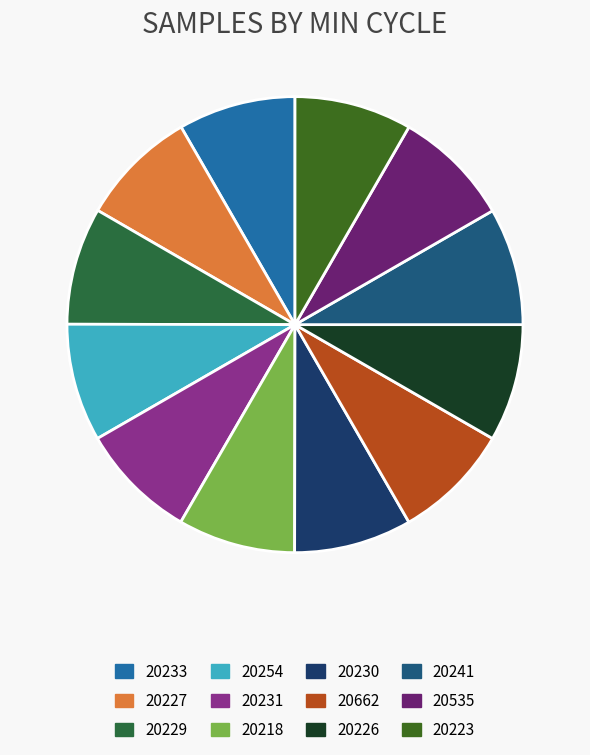

To the nearest percent, what percentage of the pie is 20233?

8%